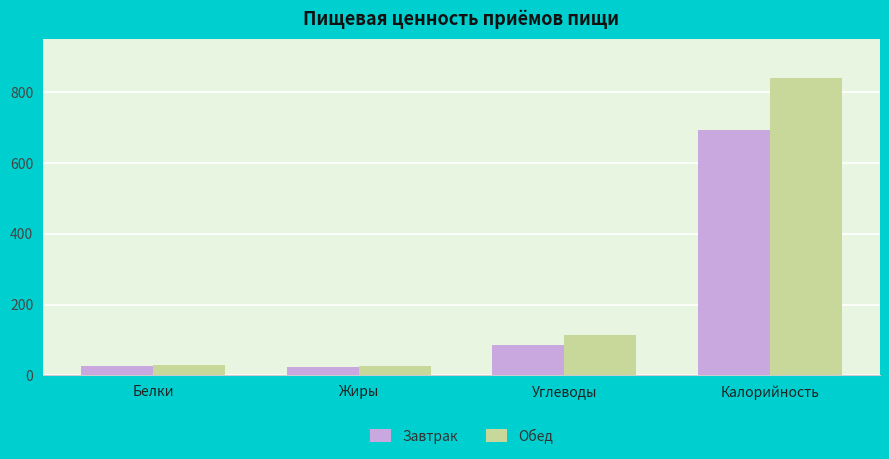

True or false: Обед has a value of 397 at Калорийность.

False